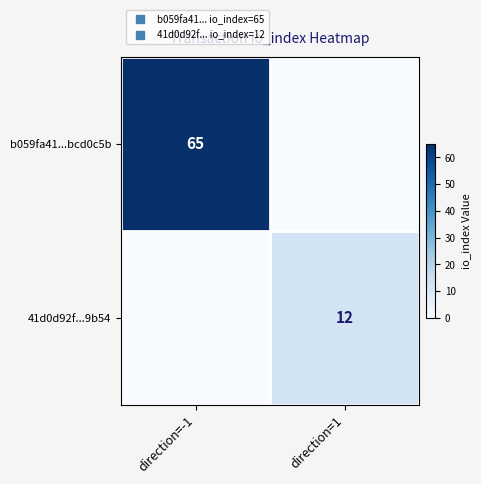

Rank the series by their average value, from lowest to highest.

41d0d92f...9b54, b059fa41...bcd0c5b